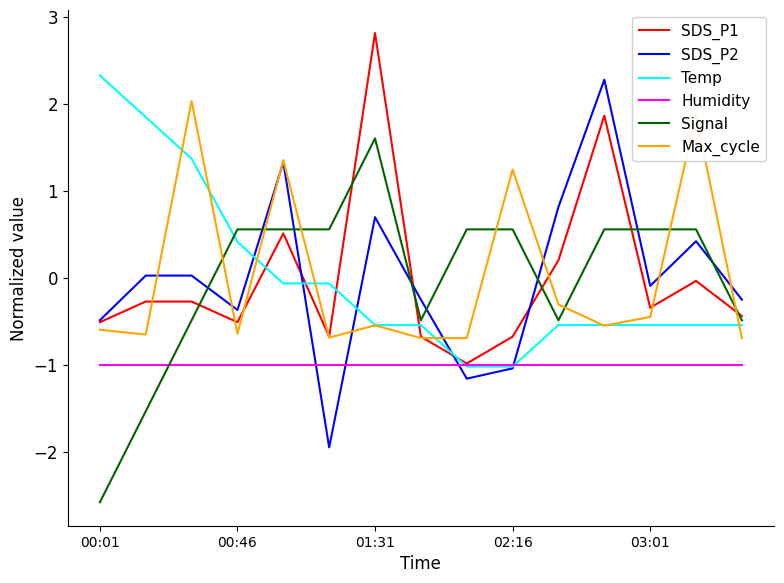

What is the minimum value shown in the chart?

-2.6